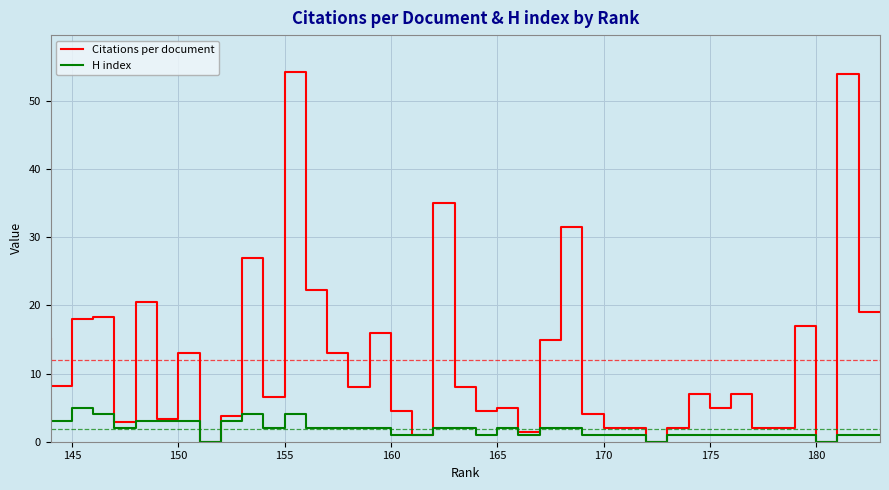

Rank the series by their average value, from highest to lowest.

Citations per document, H index